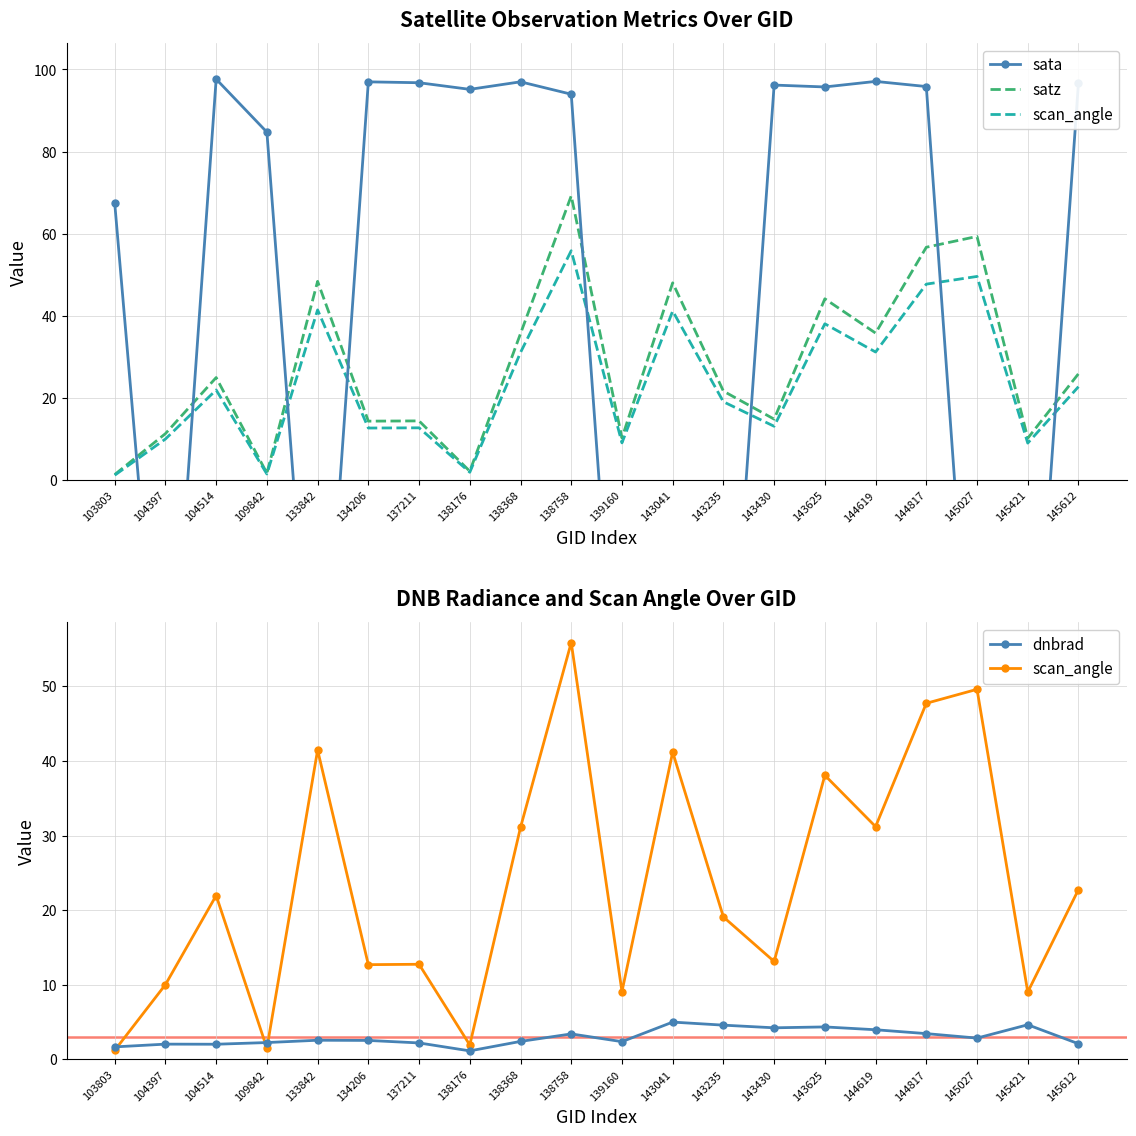

How many lines are shown in the chart?

4